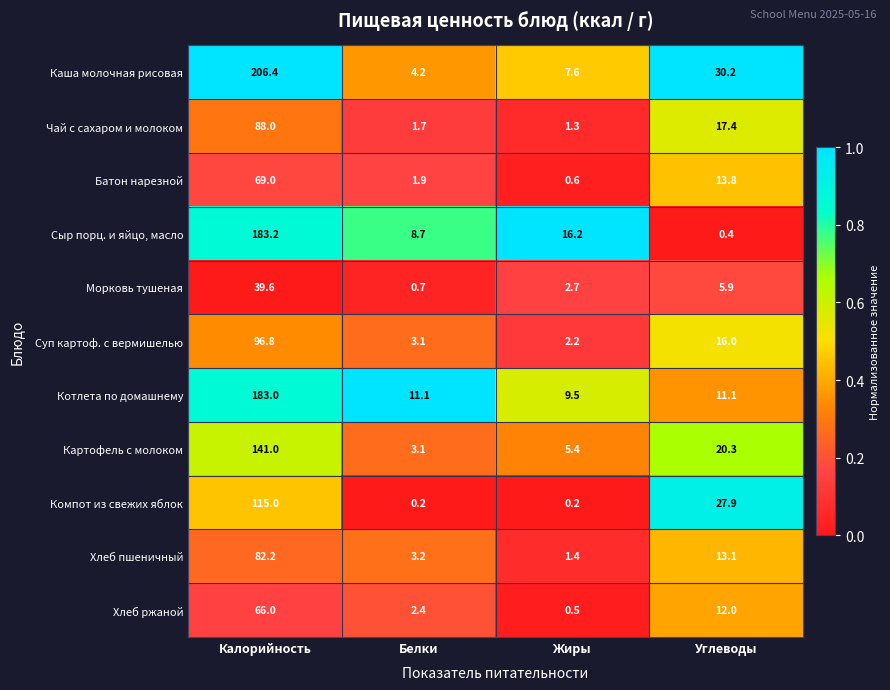

At which label does Каша молочная рисовая first exceed 30?

Калорийность